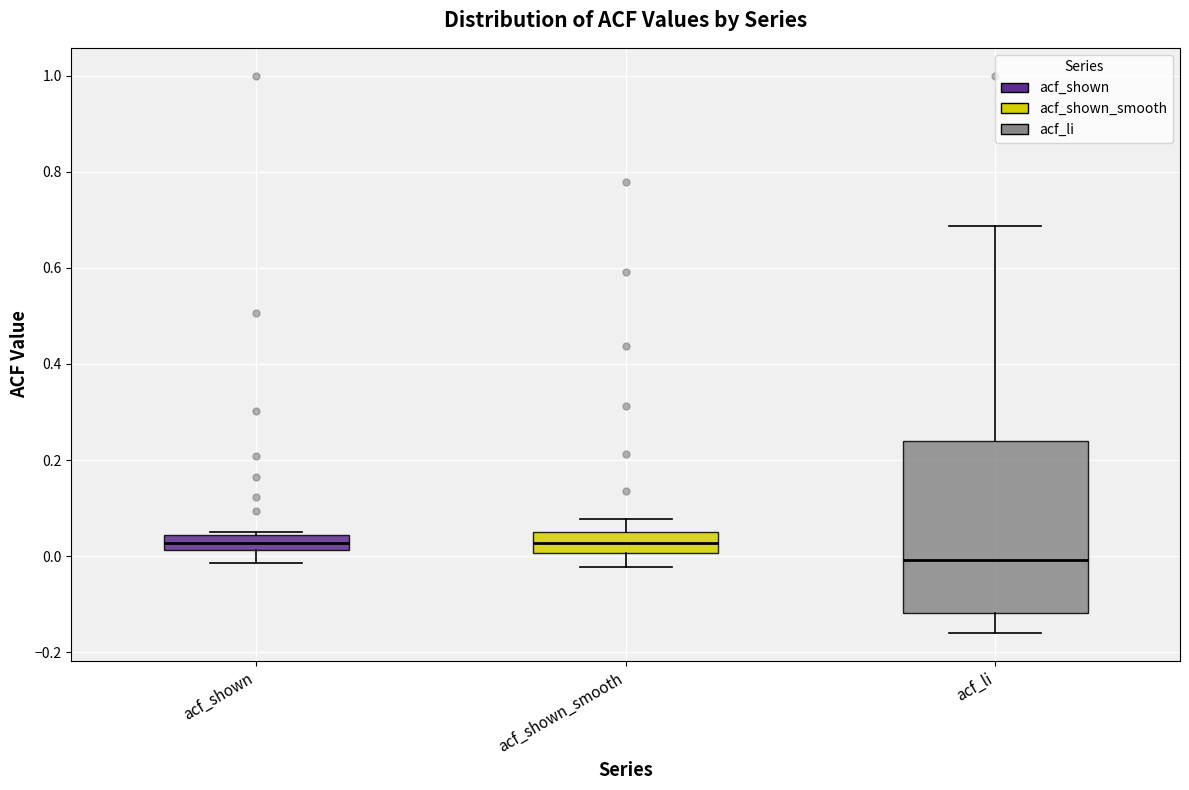

Reading left to right, transcribe this box plot: for each box, give where its median line is, the range the box spans, and where its two whiskers end, as read against the y-axis. The values are not printed on the chart, so give them approximately, as read against the axis.

acf_shown: median 0.02 (inside the box), box 0.02 to 0.04, whiskers -0.02 to 0.06
acf_shown_smooth: median 0.02, box 0.00 to 0.06, whiskers -0.02 to 0.08
acf_li: median 0.00, box -0.12 to 0.24, whiskers -0.16 to 0.68